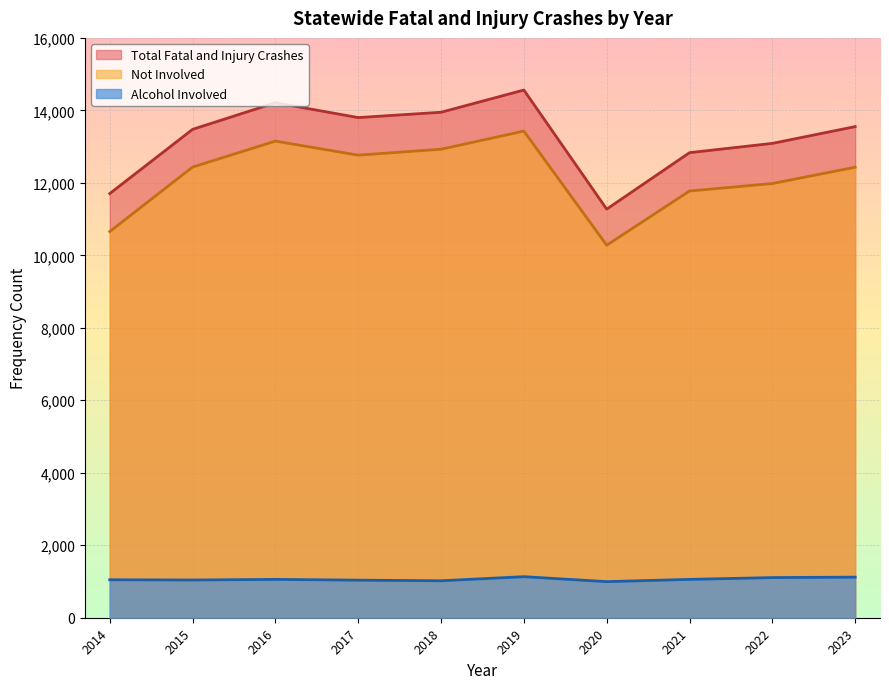

What is the greatest value displayed?

14561